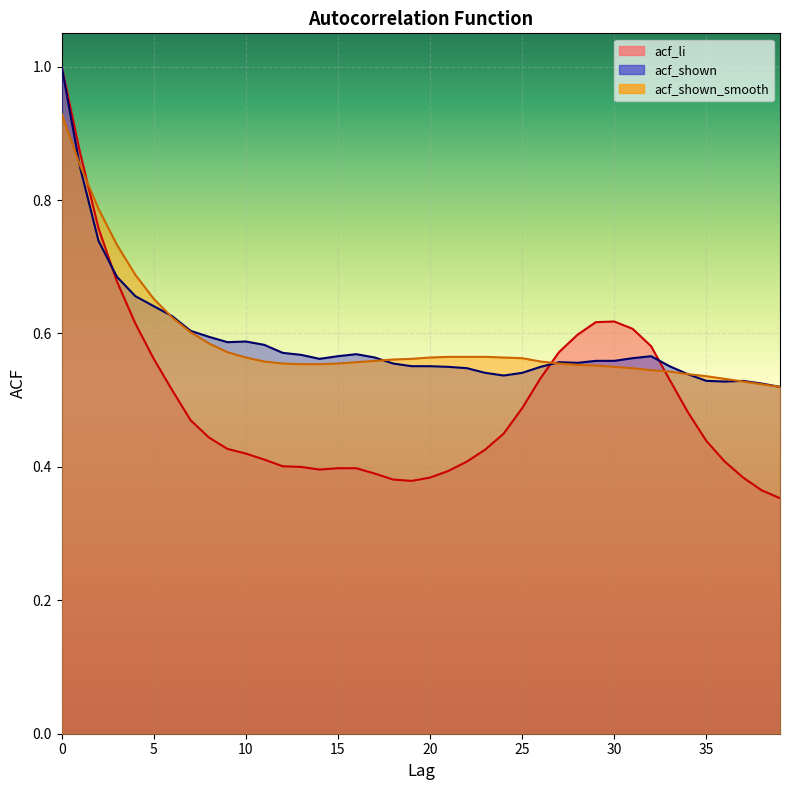

How many times do acf_li and acf_shown cross each other?

3